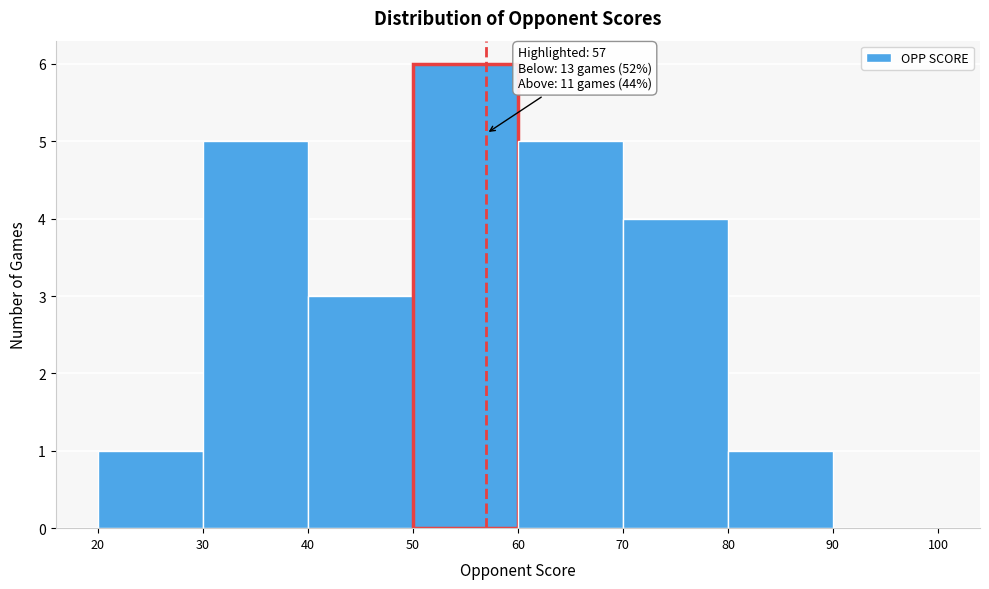

Over which range of the x-axis is the bar tallest?

50 to 60